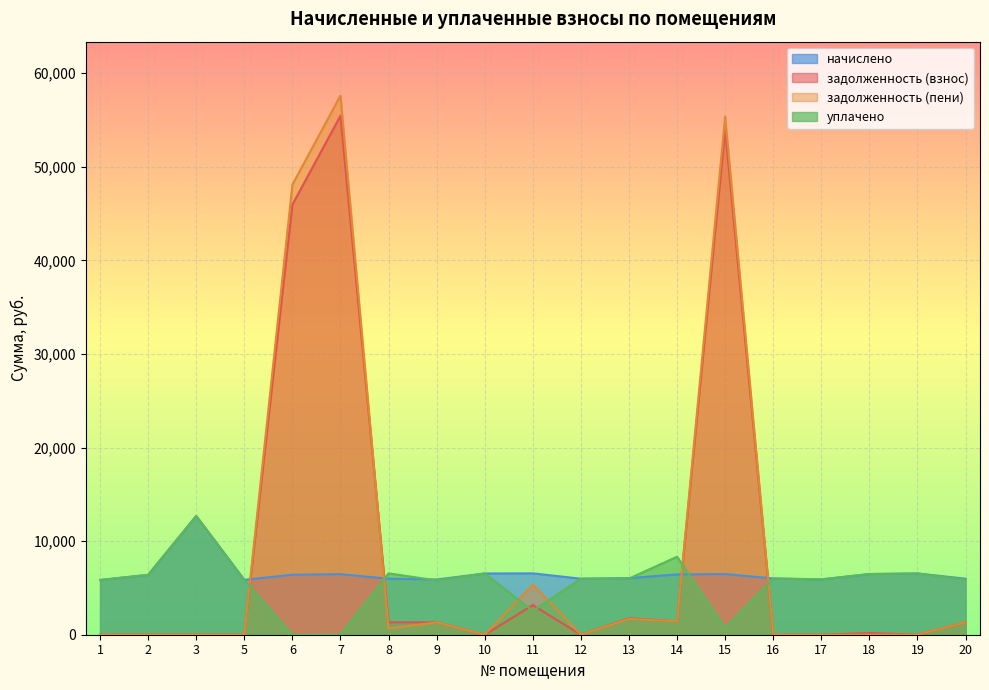

Between 9 and 13, which series saw the biggest shift?

задолженность (взнос)